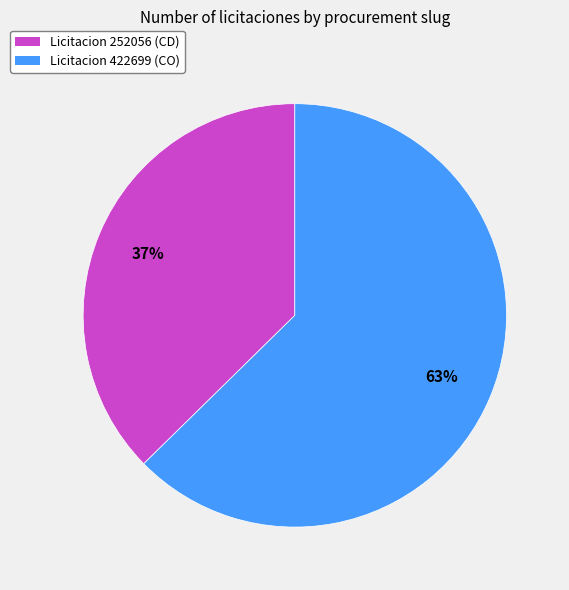

Does any single category account for the majority?

Yes